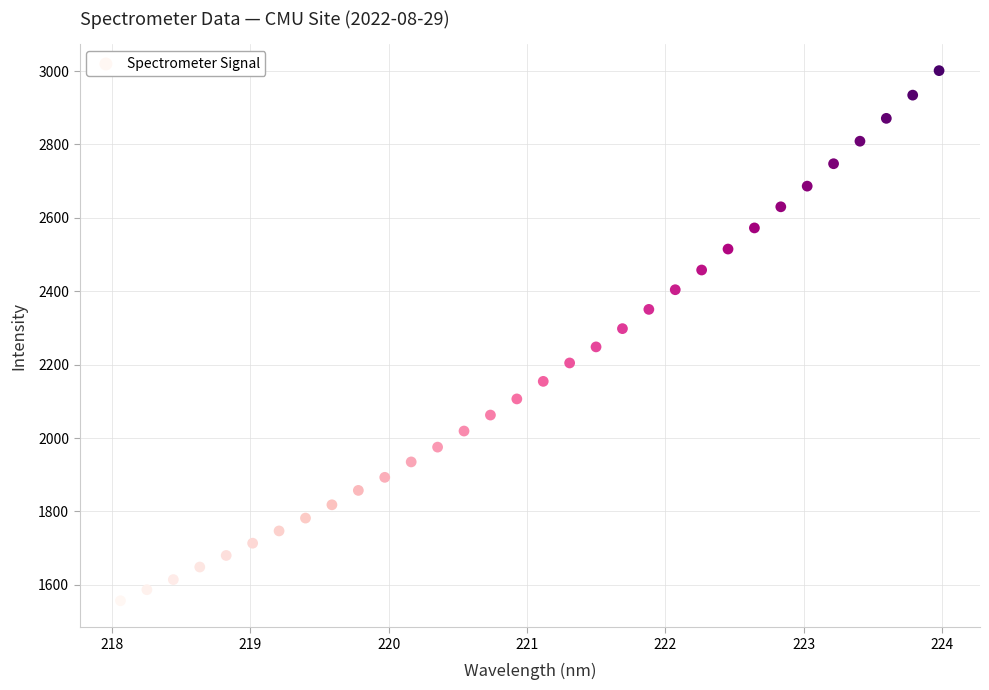

What is the range of Y values (max minus min)?

1444.5